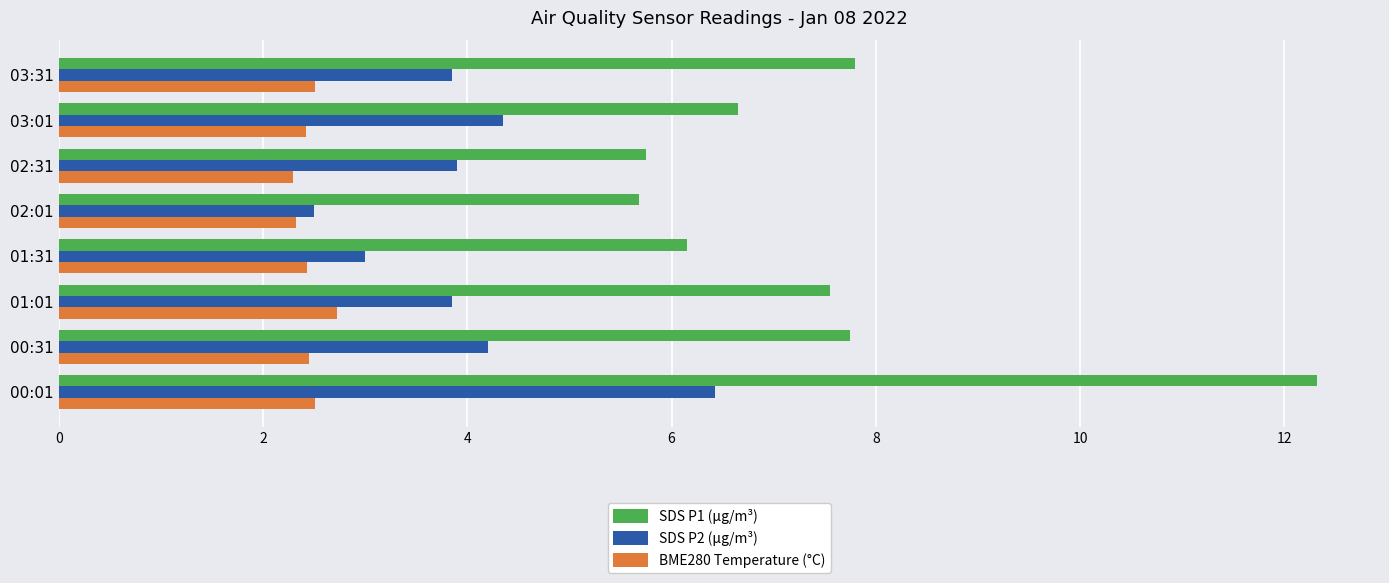

At 00:01, list the series in order from smallest to largest.

BME280 Temperature (°C), SDS P2 (µg/m³), SDS P1 (µg/m³)